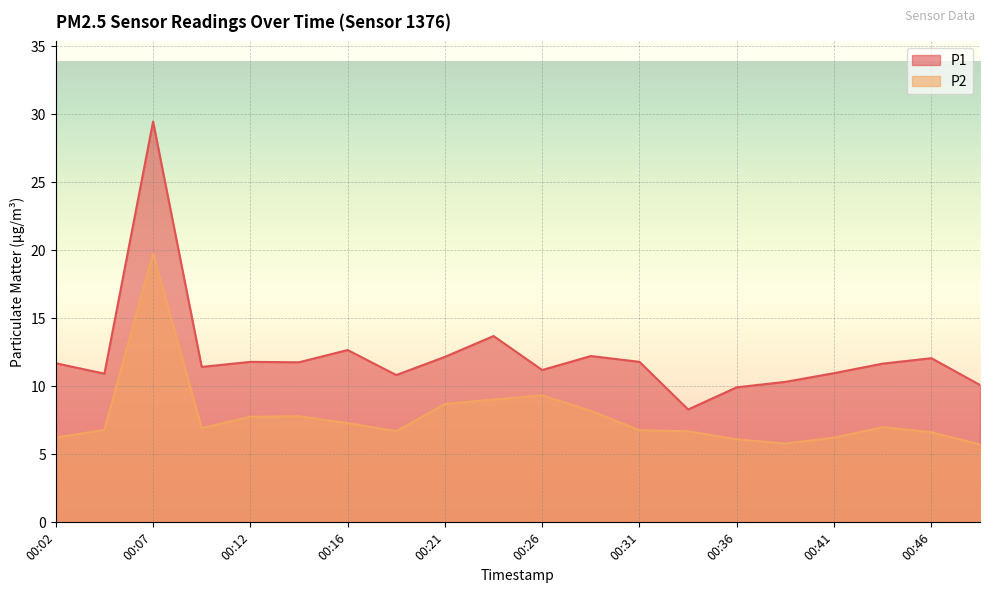

Reading left to right, what are all the values shown in this chart?

P1: 00:02=11.7	00:04=10.9	00:07=29.5	00:09=11.4	00:12=11.8	00:14=11.8	00:16=12.7	00:19=10.8	00:21=12.2	00:24=13.7	00:26=11.2	00:29=12.2	00:31=11.8	00:34=8.3	00:36=9.9	00:39=10.3	00:41=11.0	00:44=11.7	00:46=12.1	00:48=10.1
P2: 00:02=6.2	00:04=6.8	00:07=19.8	00:09=6.9	00:12=7.8	00:14=7.8	00:16=7.3	00:19=6.7	00:21=8.7	00:24=9.0	00:26=9.3	00:29=8.2	00:31=6.8	00:34=6.7	00:36=6.1	00:39=5.8	00:41=6.2	00:44=7.0	00:46=6.6	00:48=5.7